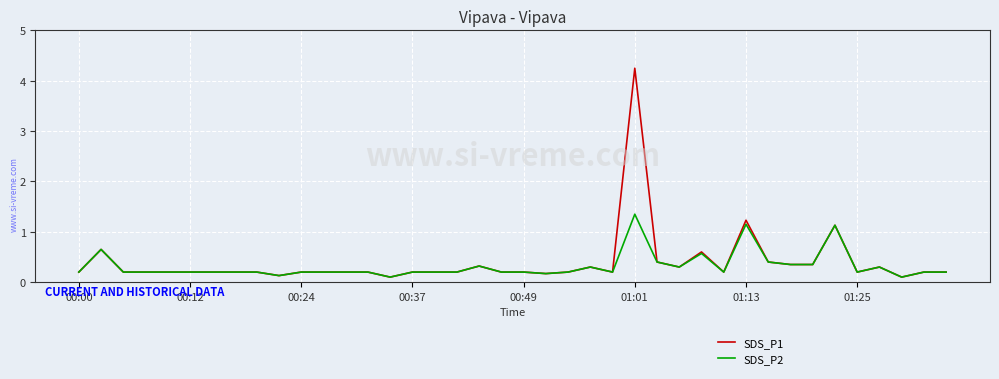

Which series has the widest spread of values?

SDS_P1